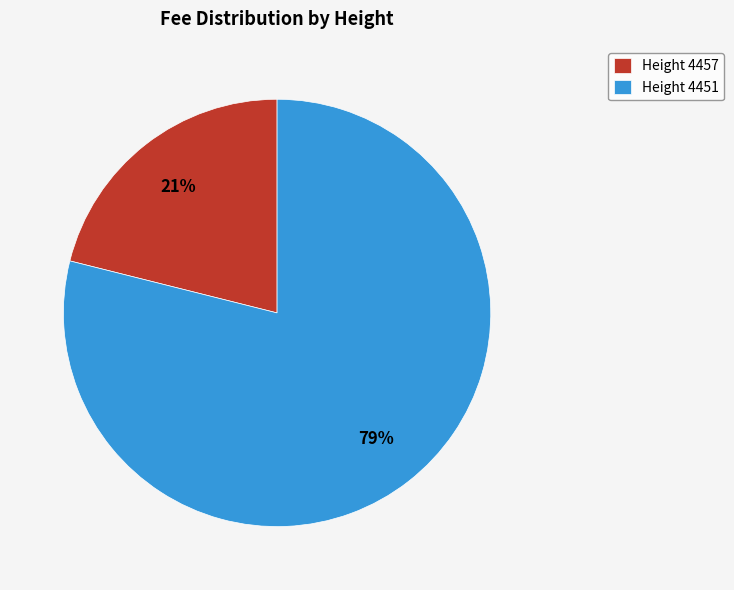

To the nearest percent, what is the difference between the largest and smallest slice percentages?

58%